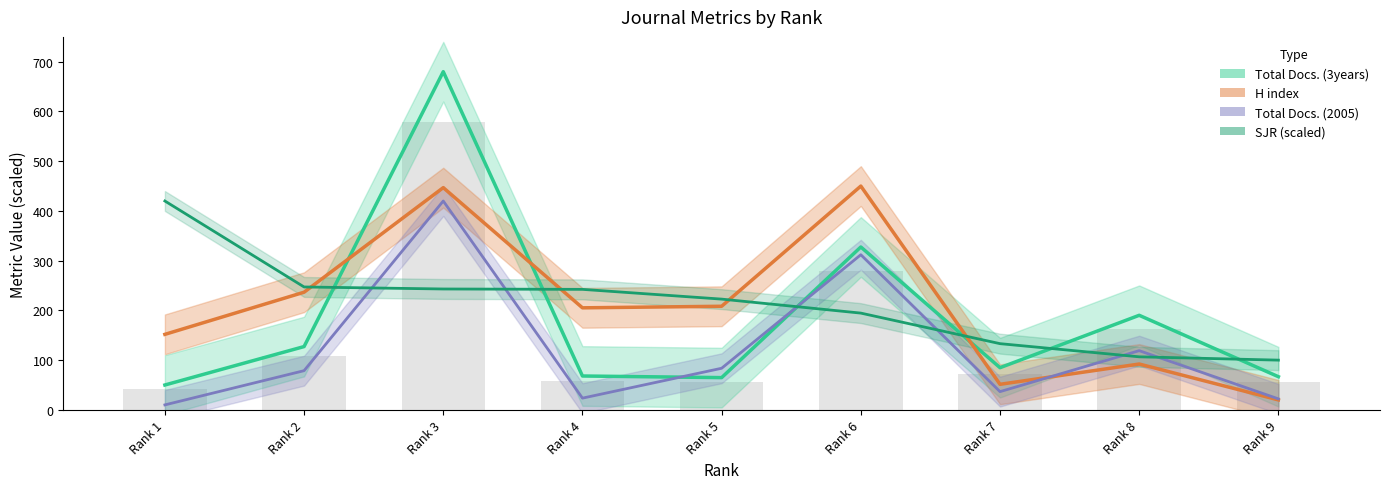

What is the sum of the Total Docs. (2005) values at Rank 8 and Rank 1?

129.0